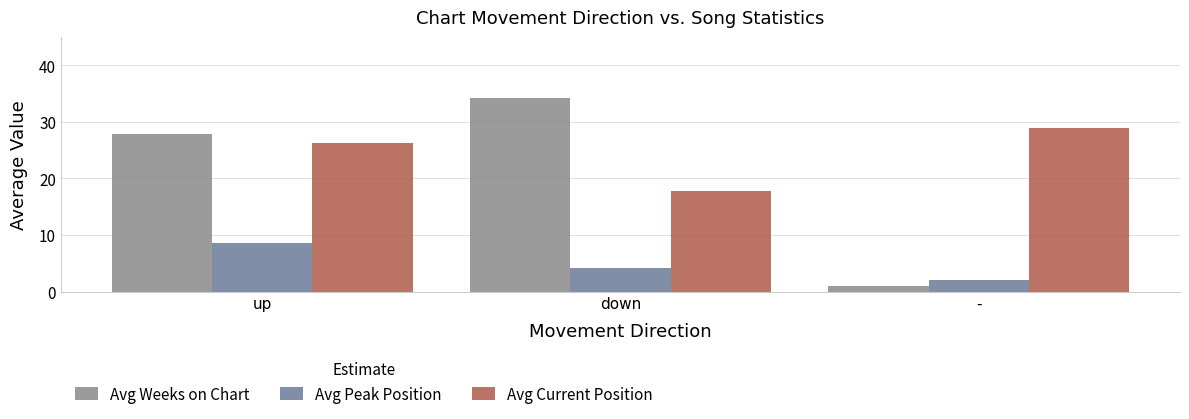

Between down and -, which series saw the biggest shift?

Avg Weeks on Chart